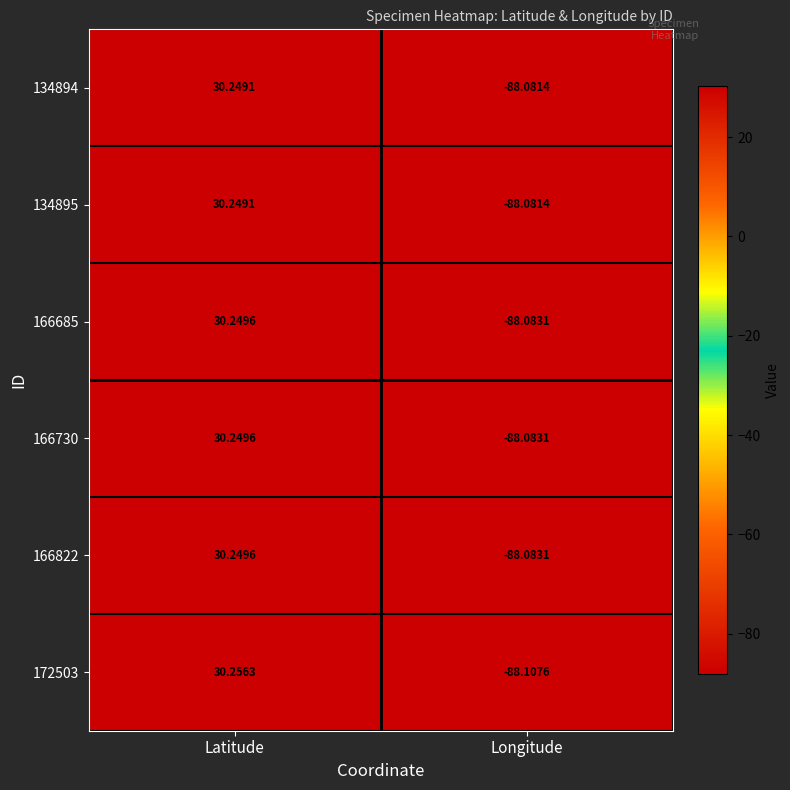

At which category is the sum across all series the highest?

Latitude